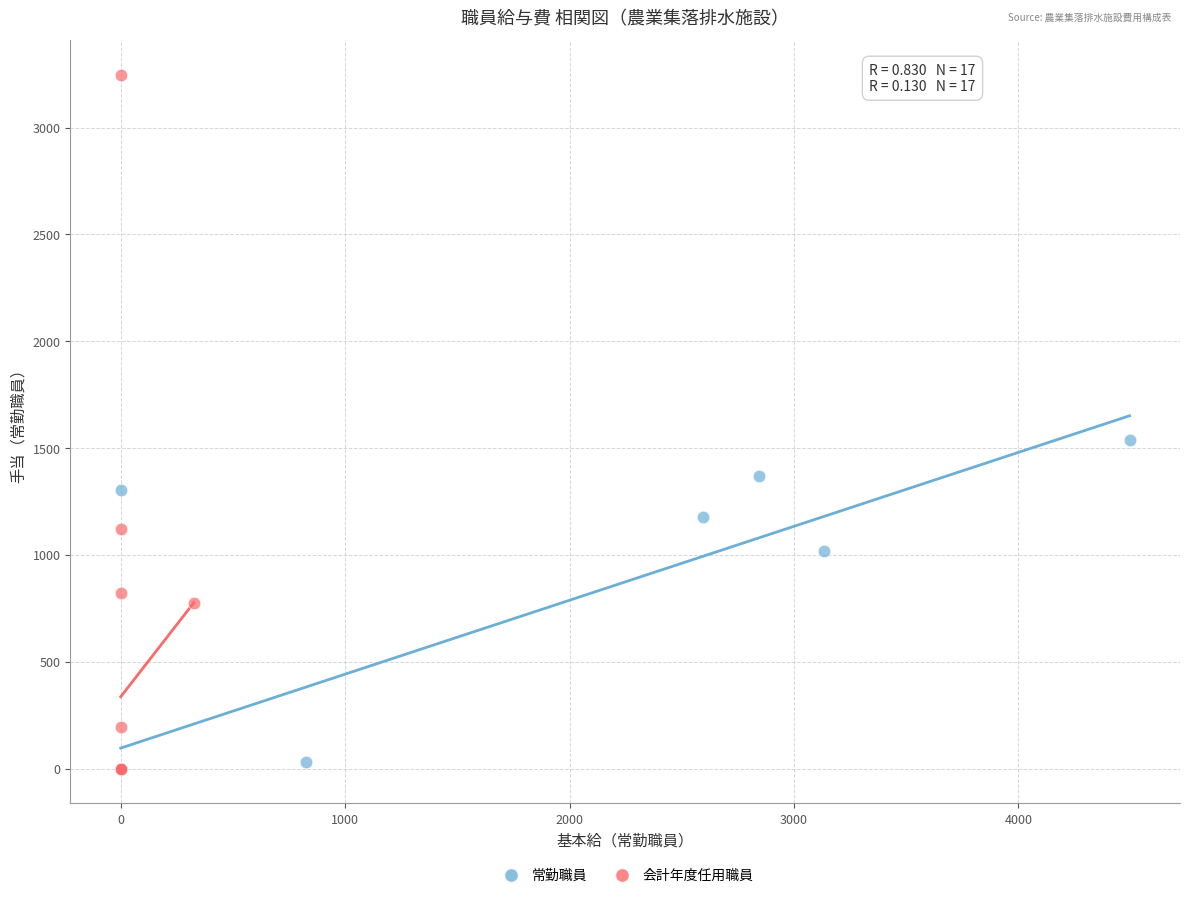

Which series has the widest spread of Y values?

会計年度任用職員